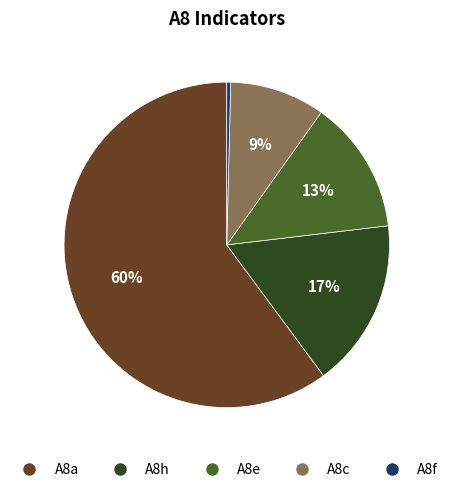

How many slices are in this pie chart?

5